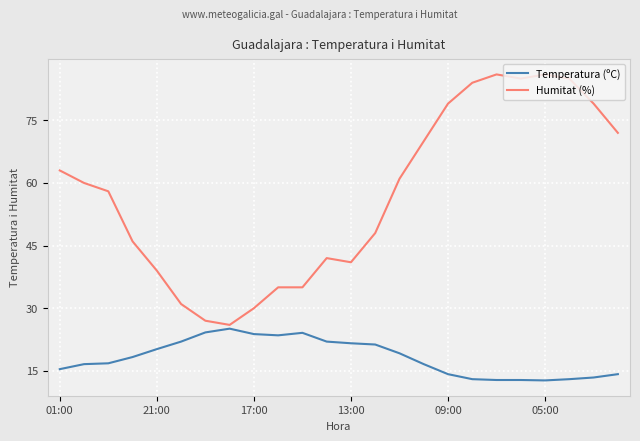

Count the number of categories in the chart.

24